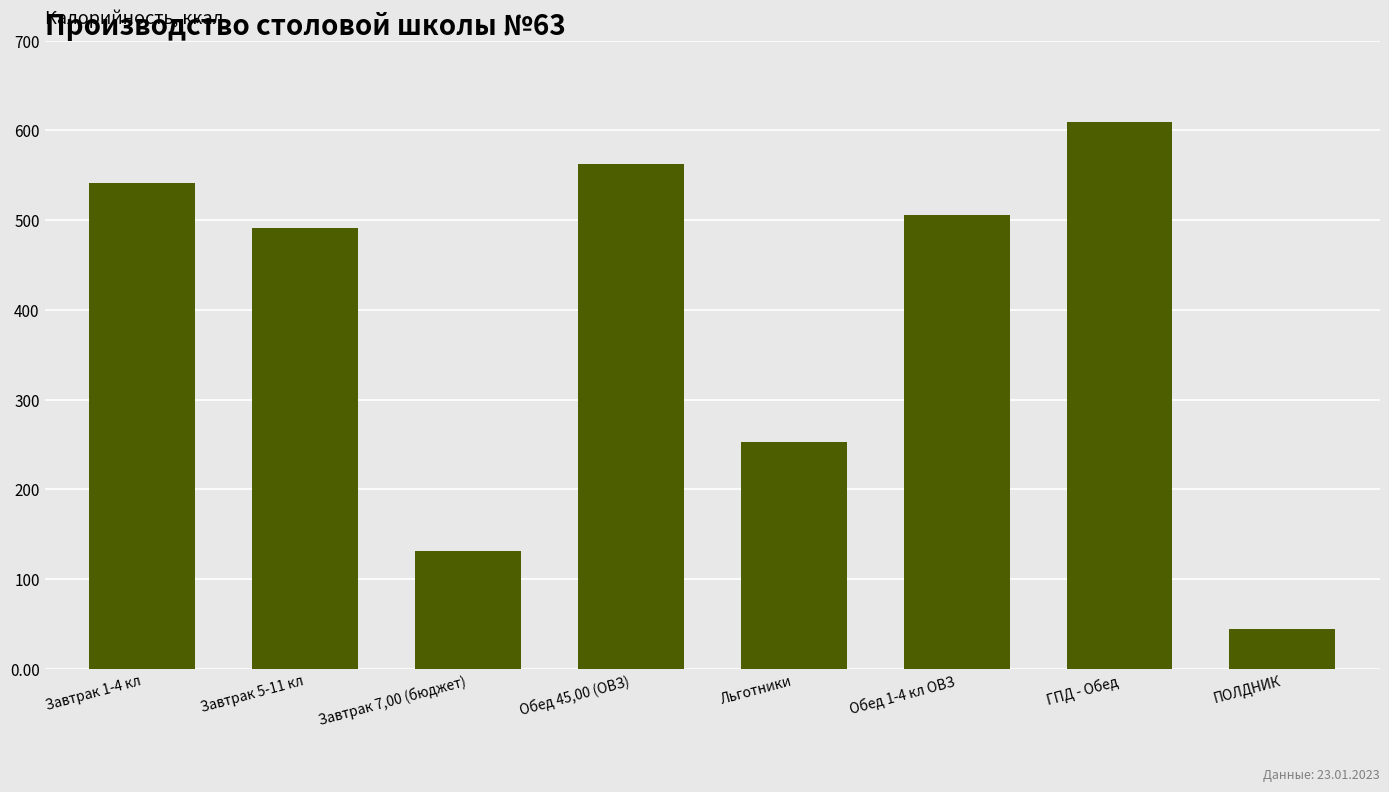

Are the bars horizontal?

No